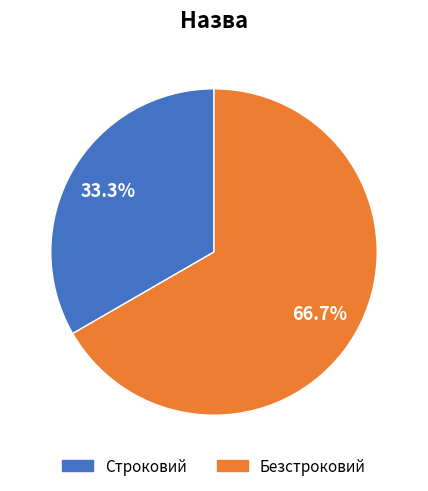

Do Безстроковий and Строковий together represent more than half of the pie?

Yes